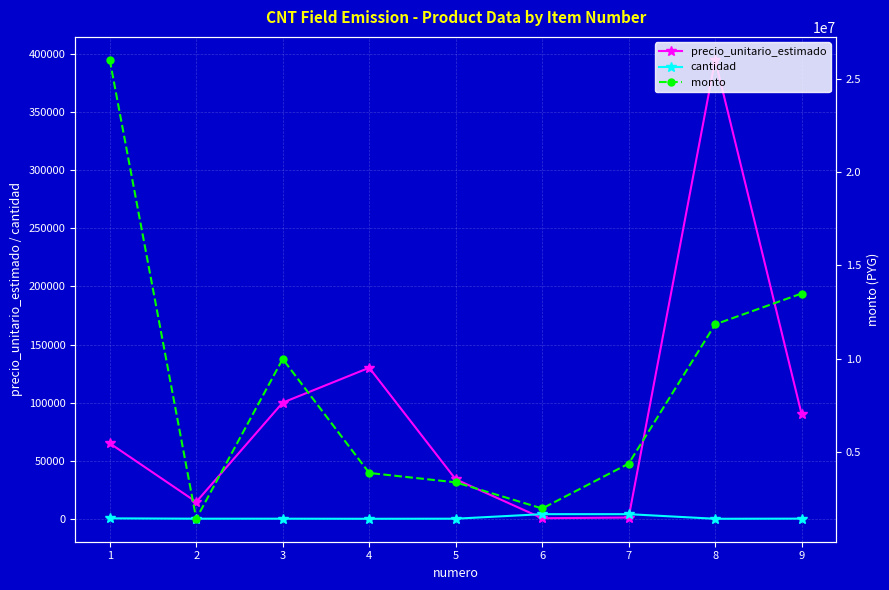

Does the chart display data point markers on the line(s)?

Yes